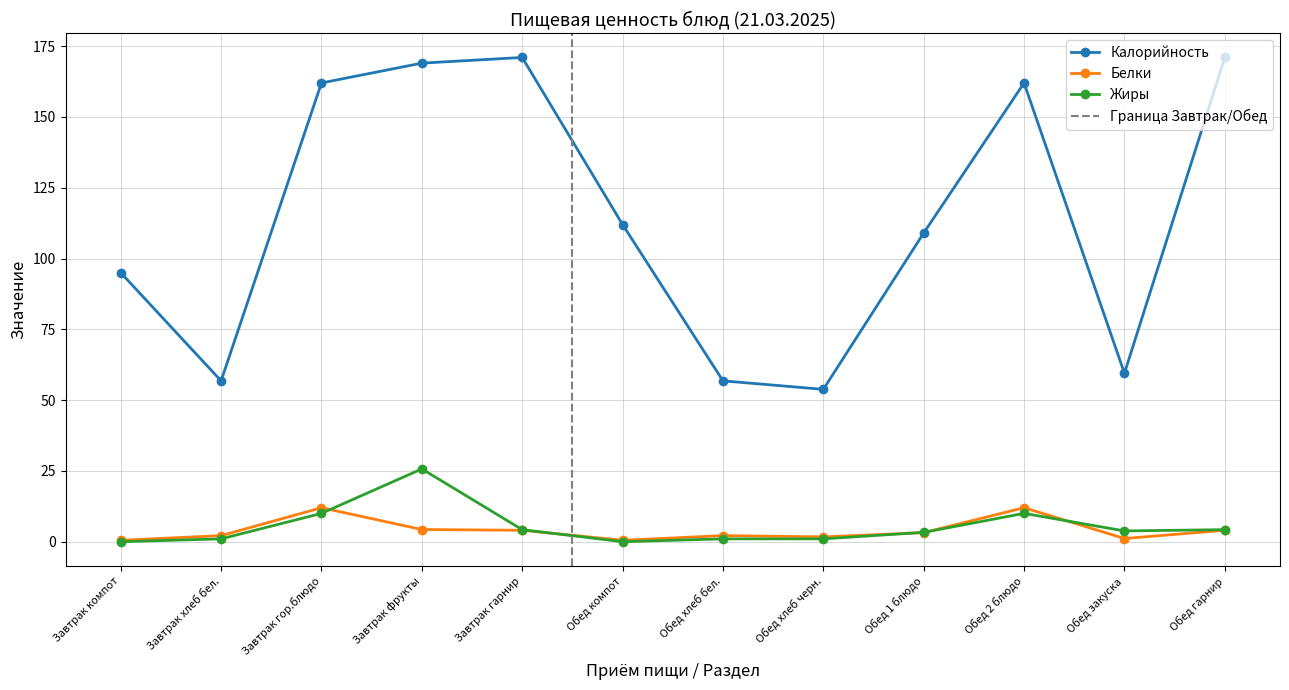

True or false: Жиры and Белки cross at least once.

True